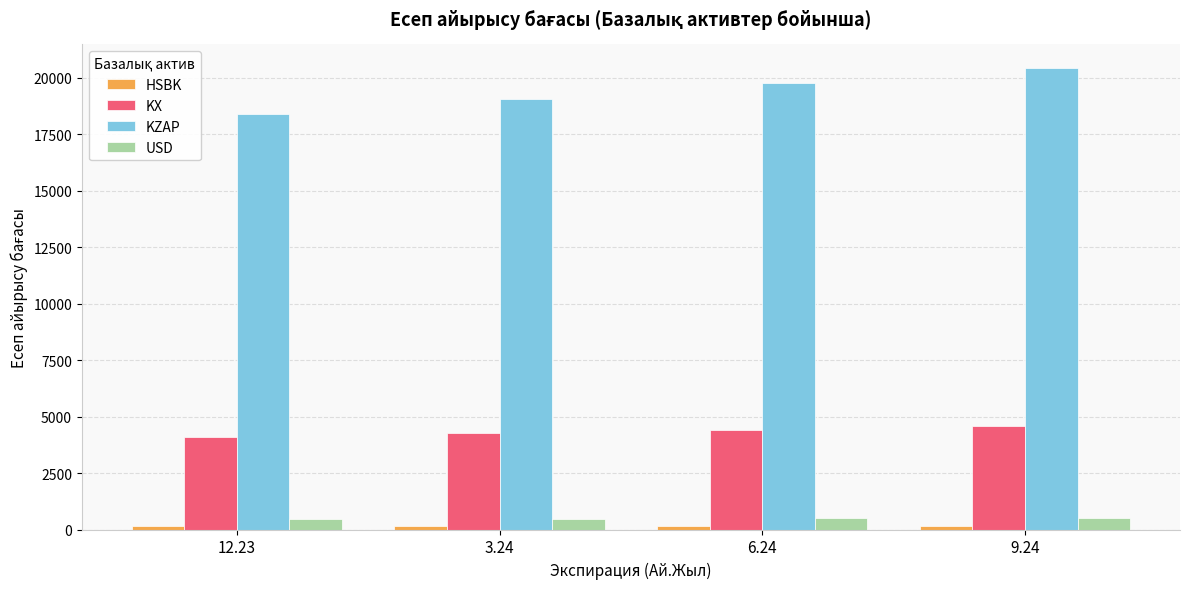

What is the label of the 4th bar from the right?

12.23